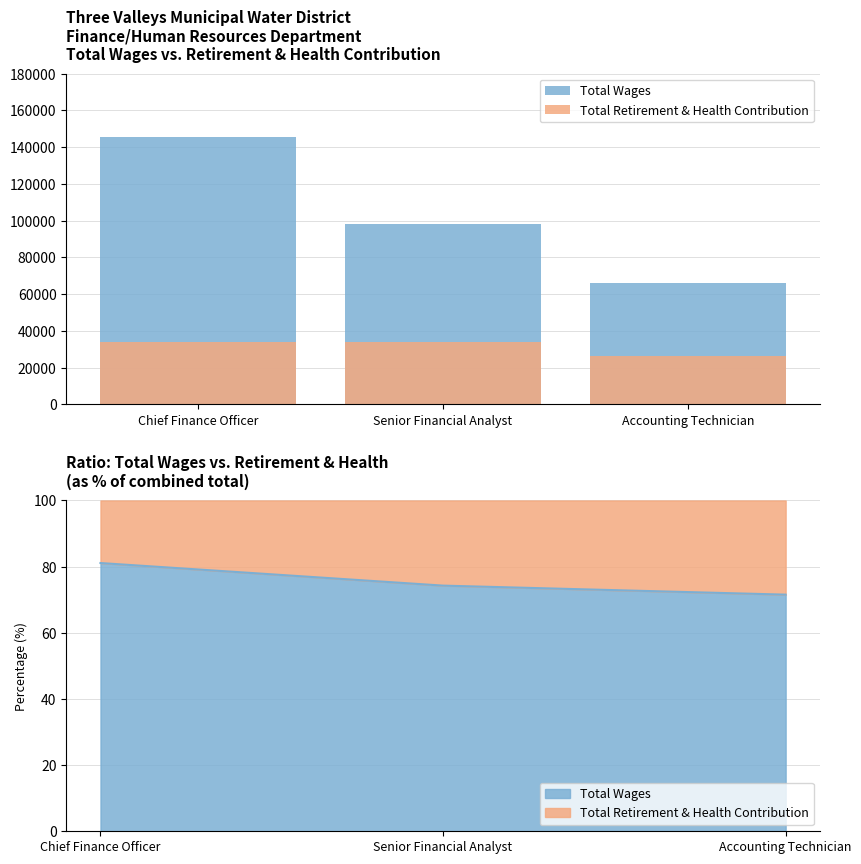

Which series has the largest range (max minus min)?

Total Wages